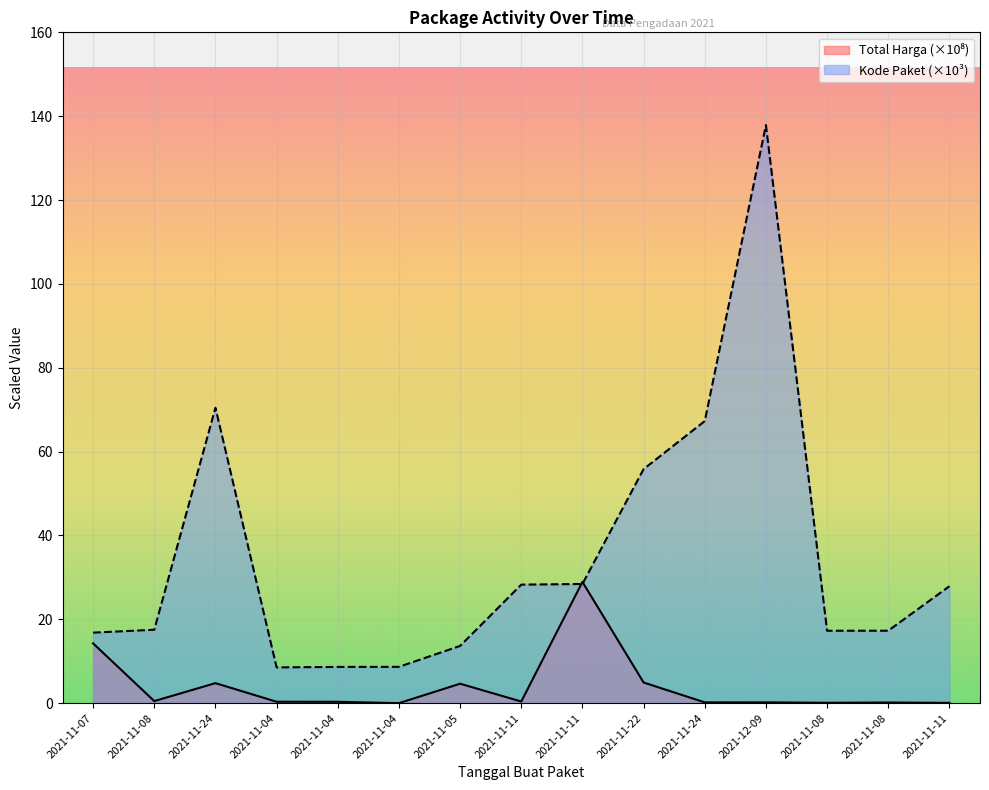

How many categories are shown in the chart?

15